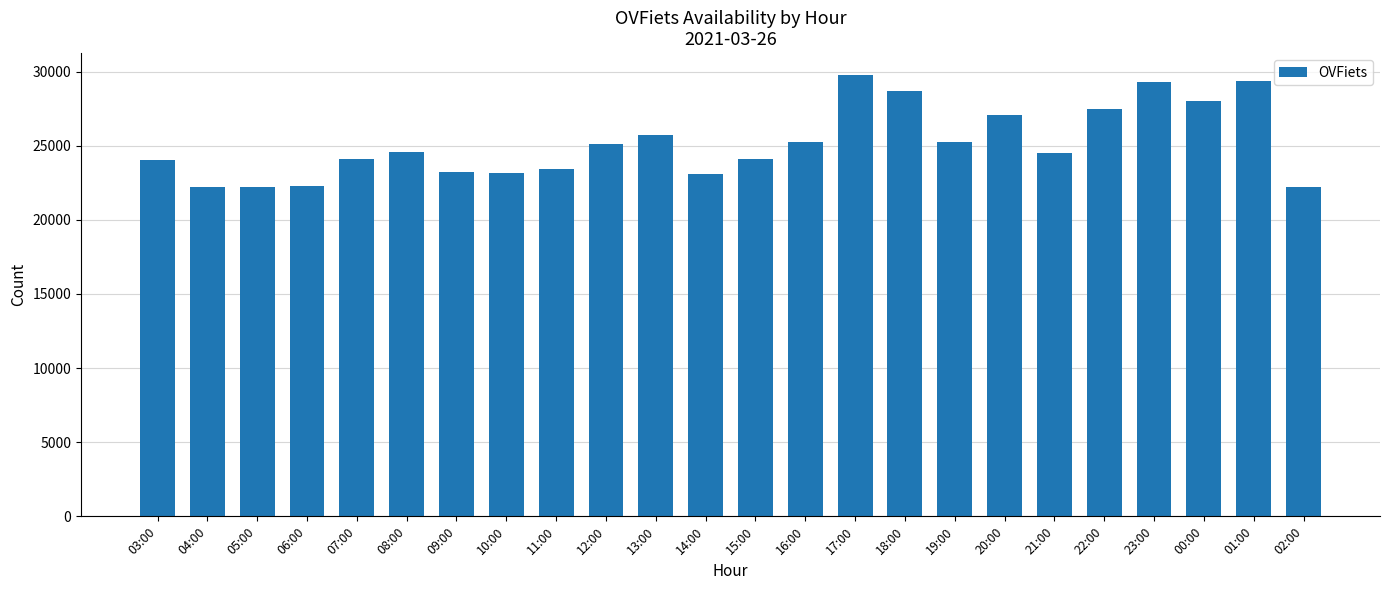

What is the value of the 14th bar from the left?

25219